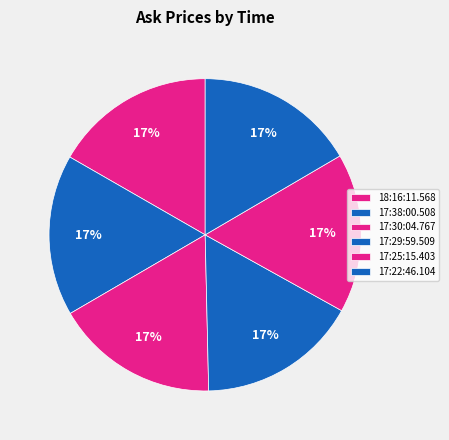

Count the number of slices in the pie.

6